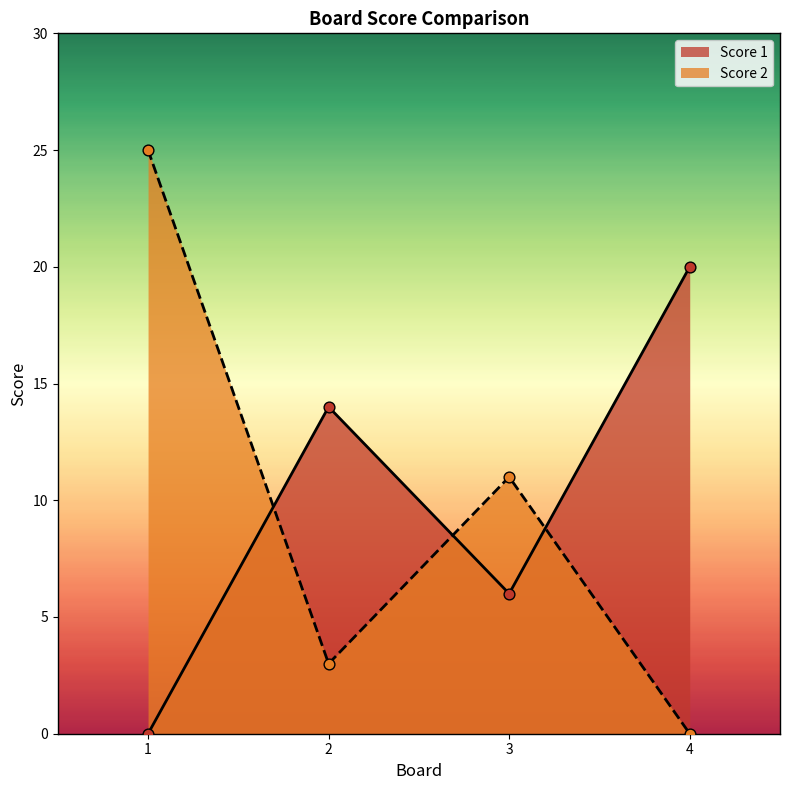

Which series has the largest Y range (max minus min)?

Score 2